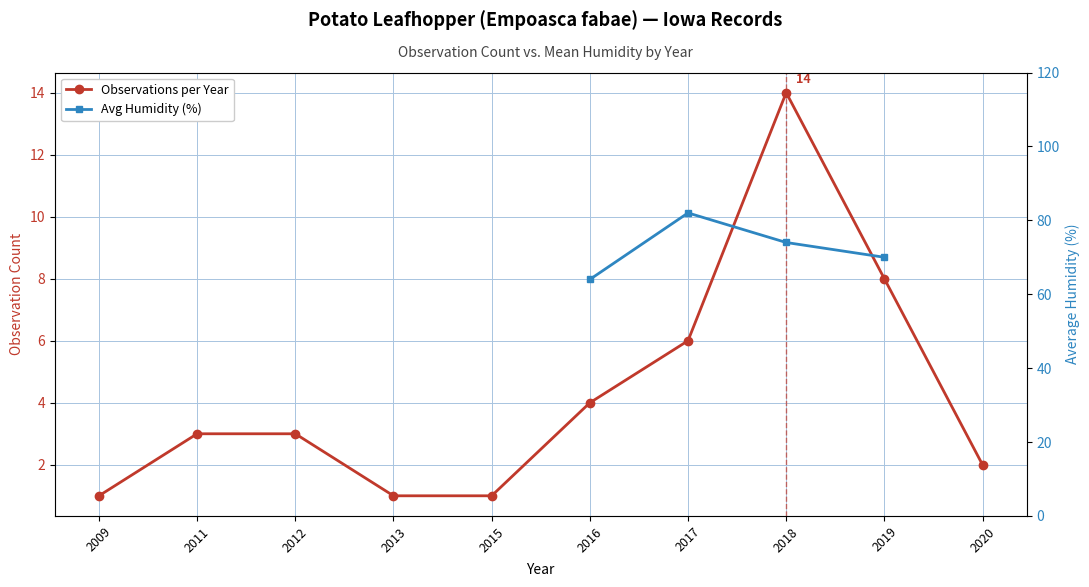

How many categories are shown in the chart?

10